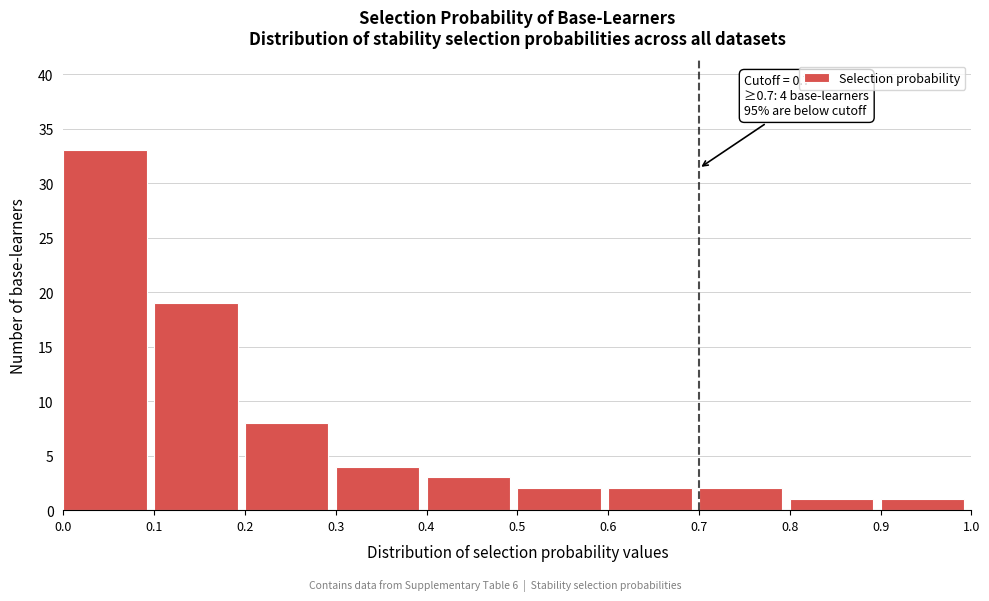

Over which range of the x-axis is the bar tallest?

0.0 to 0.1